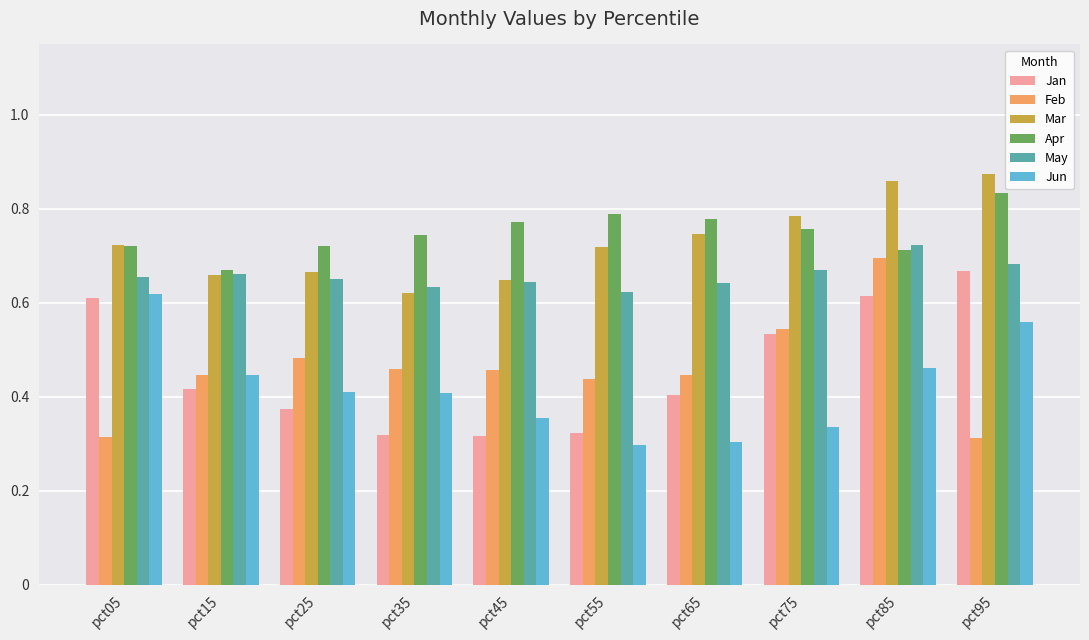

Which series has the largest total across all categories?

Apr